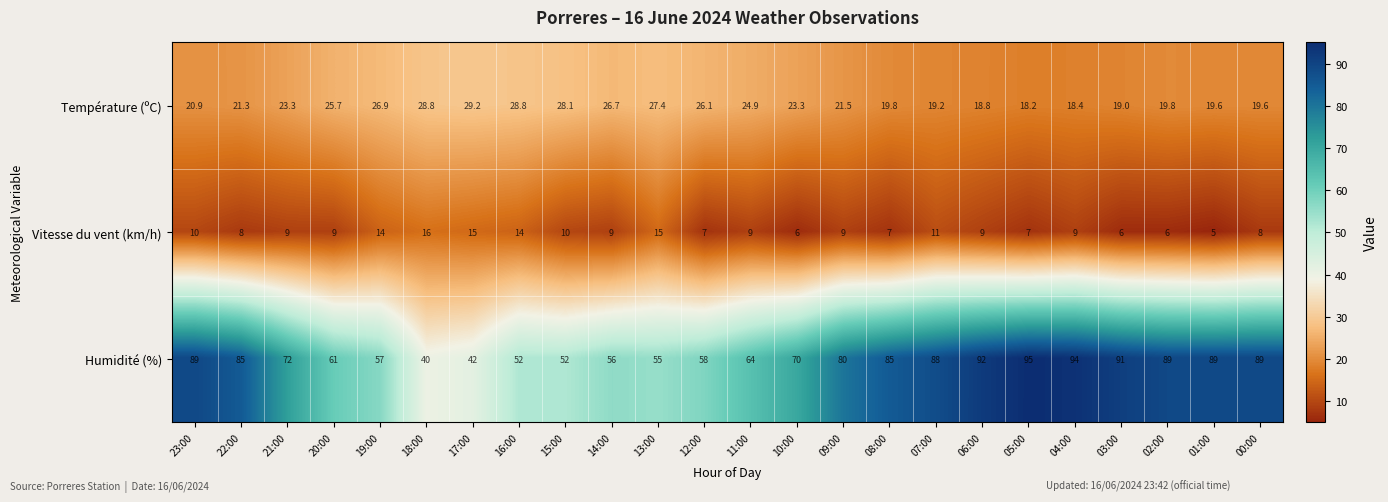

How many data points does each series have?

24